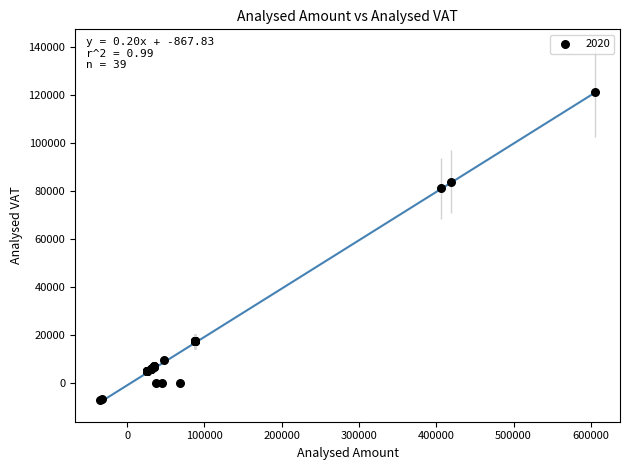

What Y value in the scatter plot is closest to 57051?

81200.0